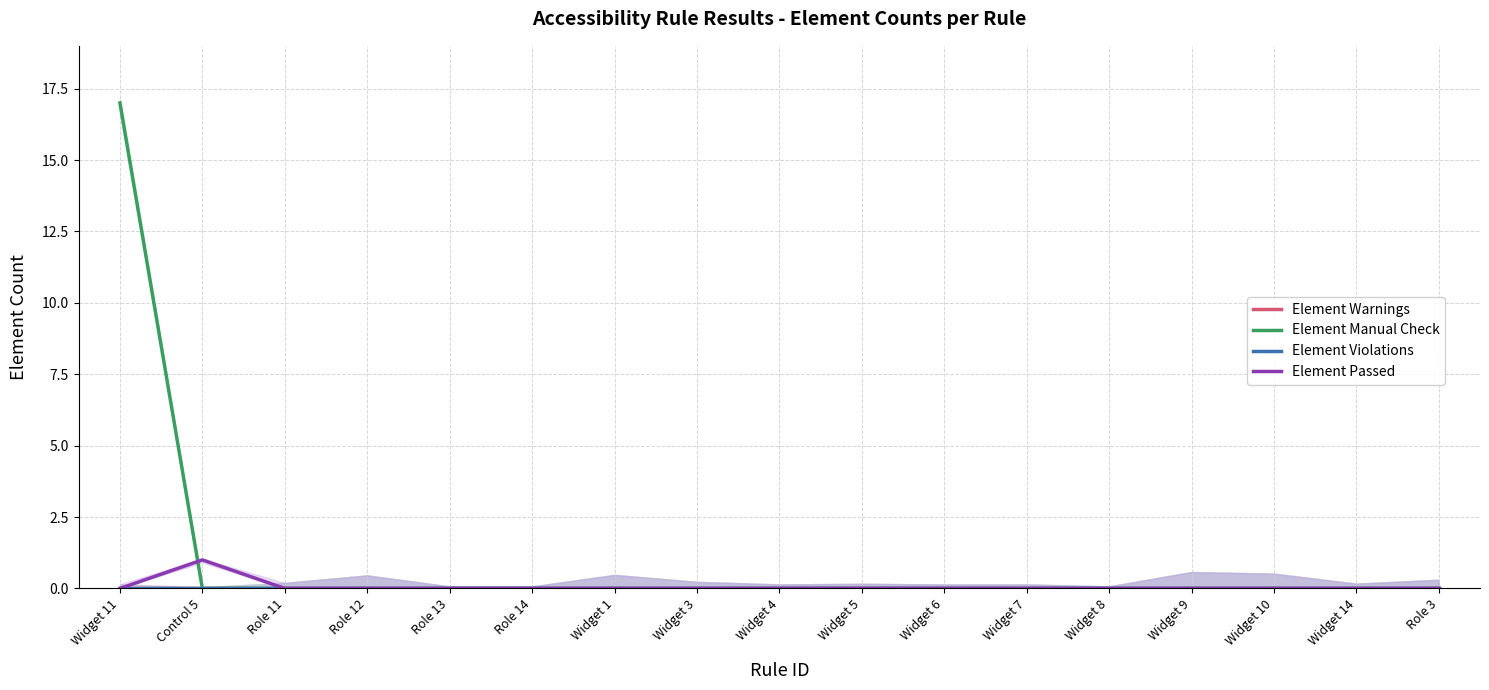

What is the label of the 14th point from the left?

Widget 9